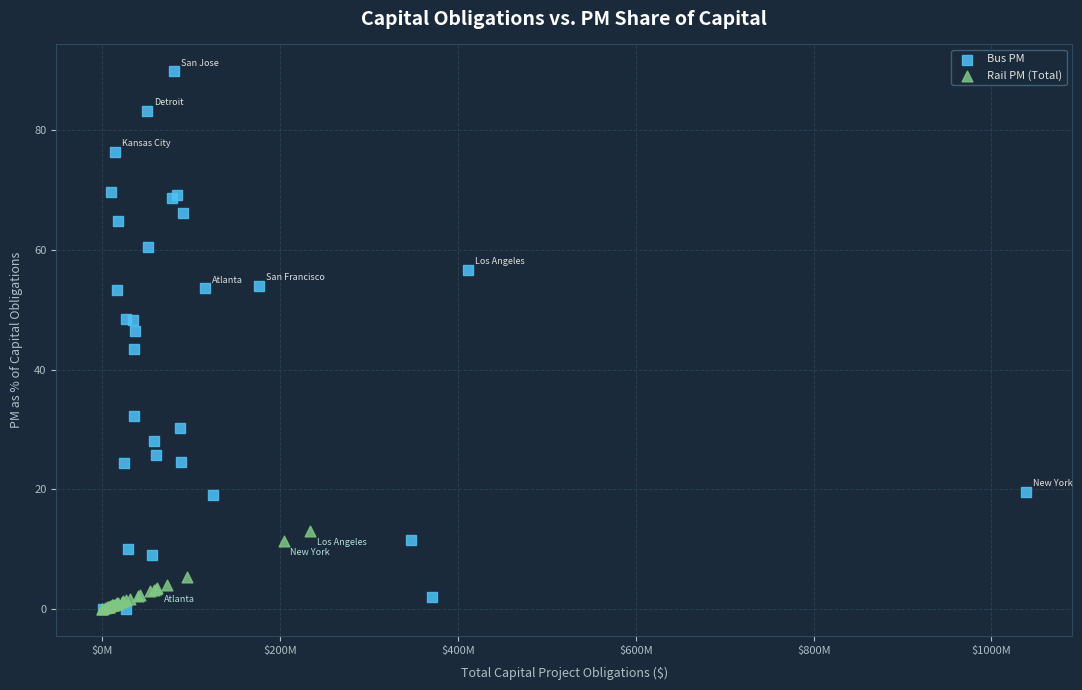

Which series has the widest spread of Y values?

Bus PM